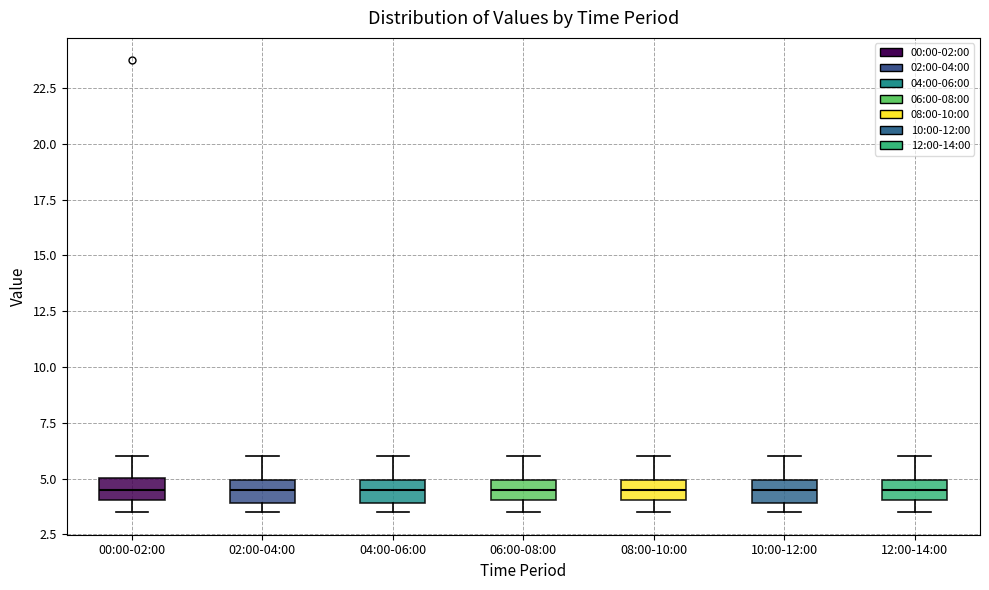

Reading left to right, transcribe this box plot: for each box, give where its median line is, the range the box spans, and where its two whiskers end, as read against the y-axis. The values are not printed on the chart, so give them approximately, as read against the axis.

00:00-02:00: median 4.5, box 4.0 to 5.0, whiskers 3.5 to 6.0
02:00-04:00: median 4.5, box 4.0 to 5.0, whiskers 3.5 to 6.0
04:00-06:00: median 4.5, box 4.0 to 5.0, whiskers 3.5 to 6.0
06:00-08:00: median 4.5, box 4.0 to 5.0, whiskers 3.5 to 6.0
08:00-10:00: median 4.5, box 4.0 to 5.0, whiskers 3.5 to 6.0
10:00-12:00: median 4.5, box 4.0 to 5.0, whiskers 3.5 to 6.0
12:00-14:00: median 4.5, box 4.0 to 5.0, whiskers 3.5 to 6.0